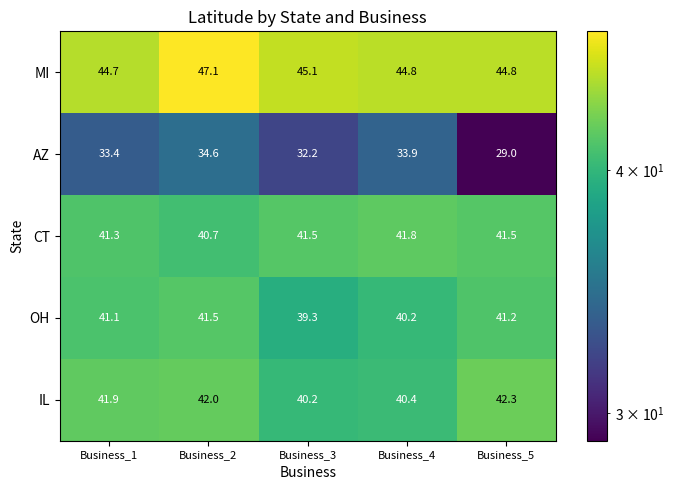

The value of OH at Business_2 is 58.1. True or false?

False